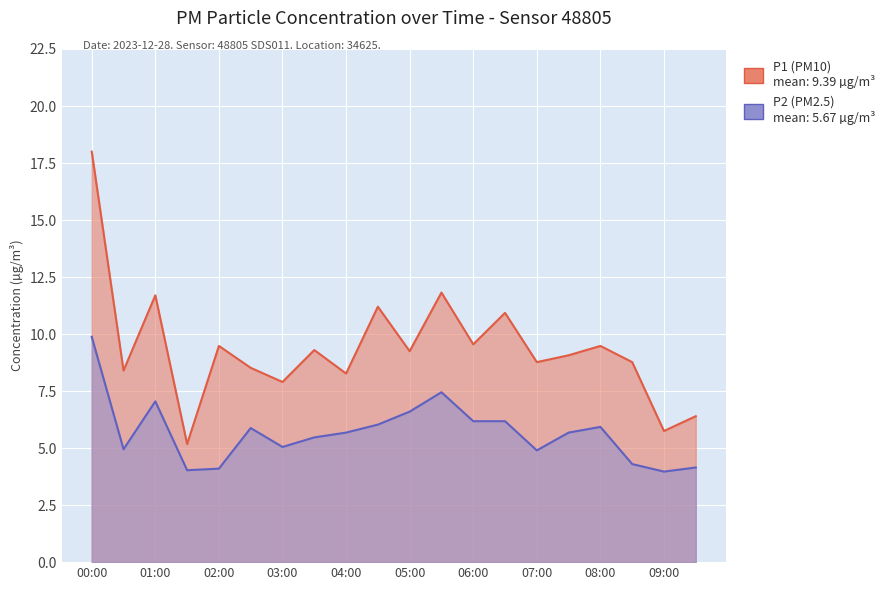

True or false: P2 and P1 cross at least once.

False